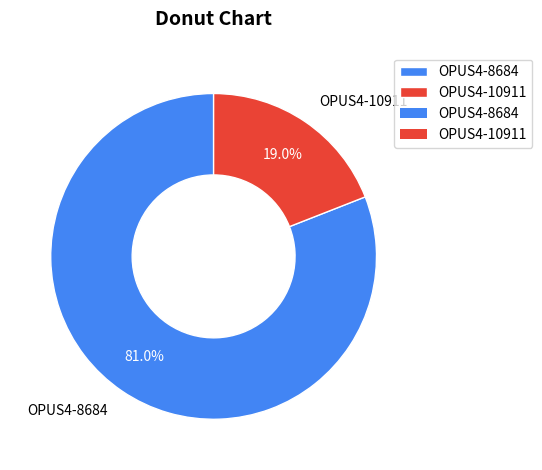

Is it true that OPUS4-10911 is 19% of the pie?

True